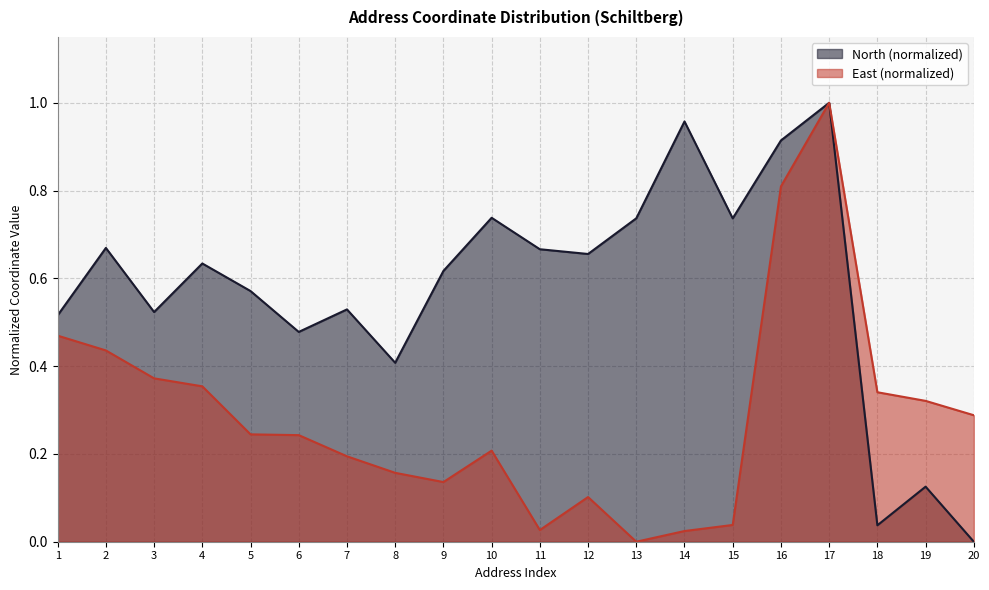

What are all the series names shown in the legend?

North (normalized), East (normalized)